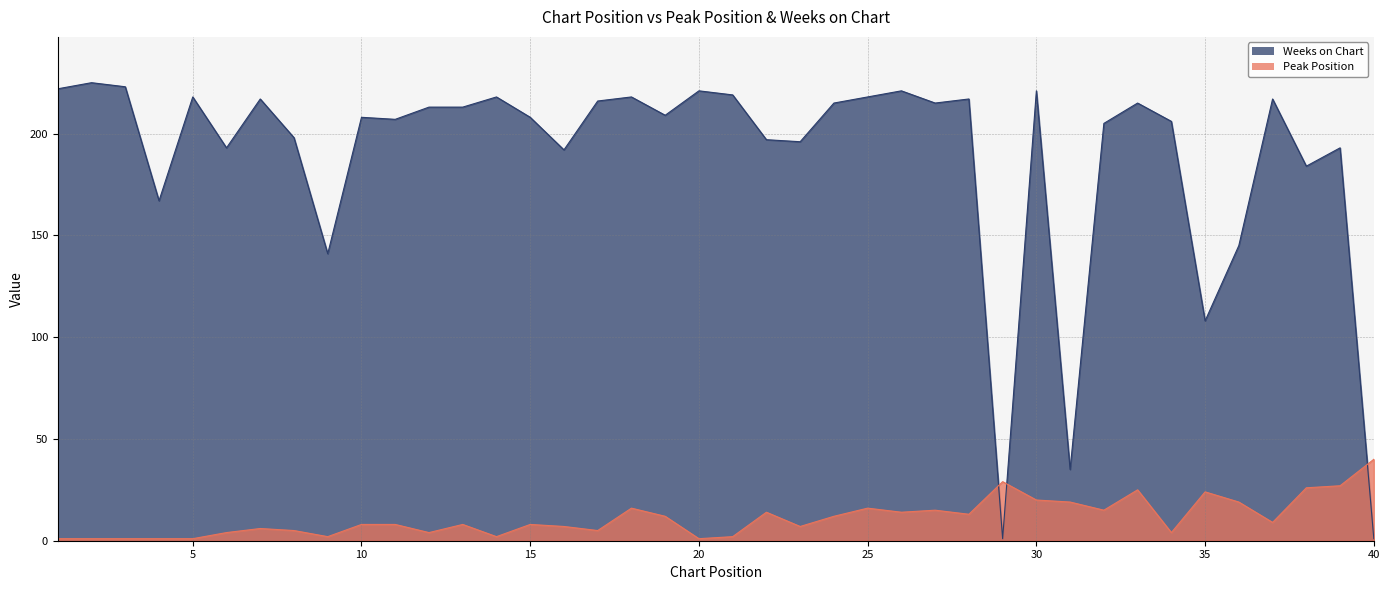

What are all the series names shown in the legend?

Weeks on Chart, Peak Position